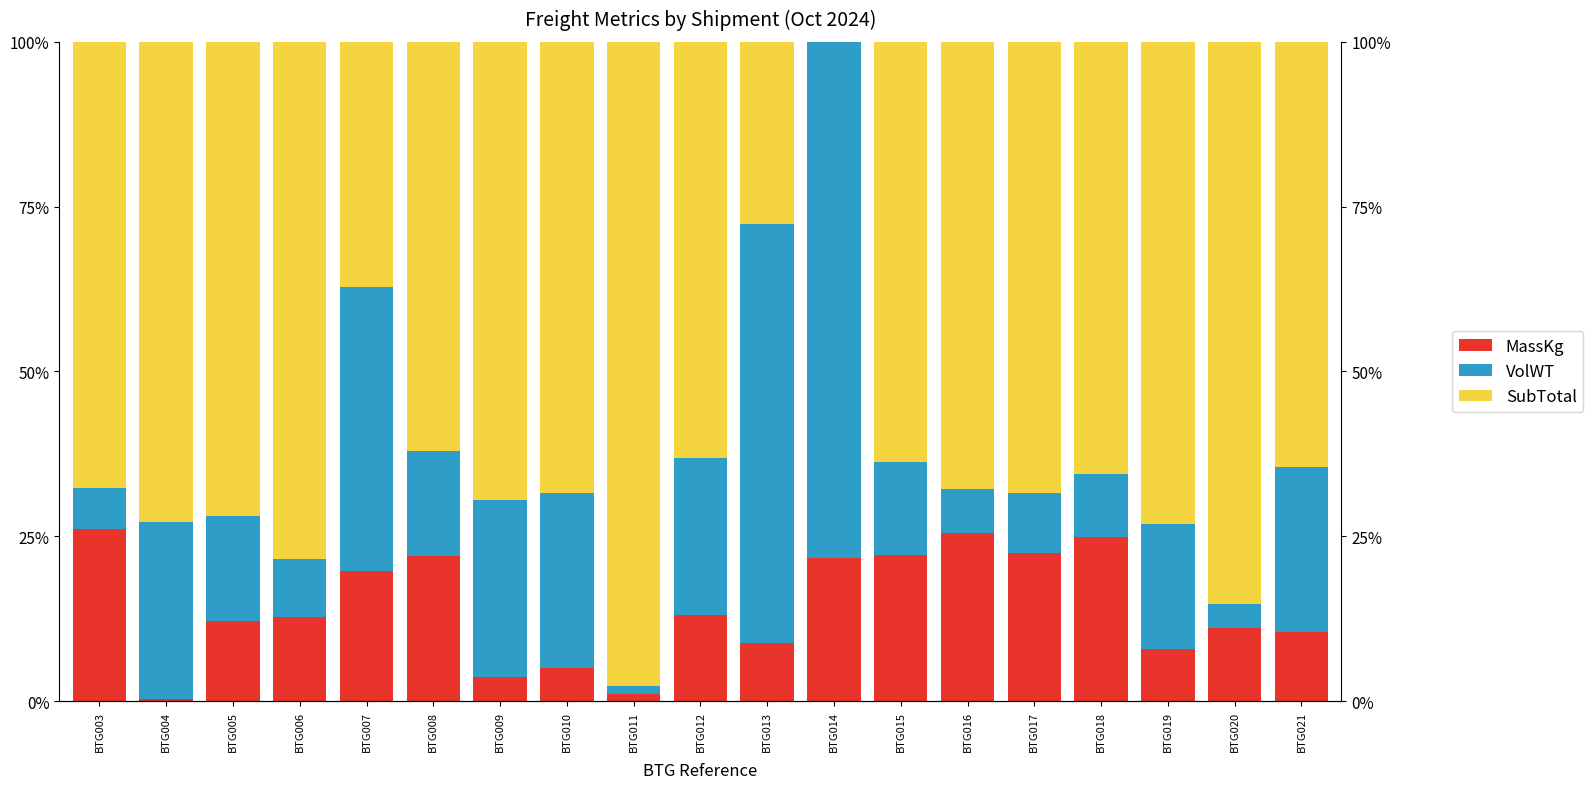

List the series in order of their overall mean, lowest first.

MassKg, VolWT, SubTotal